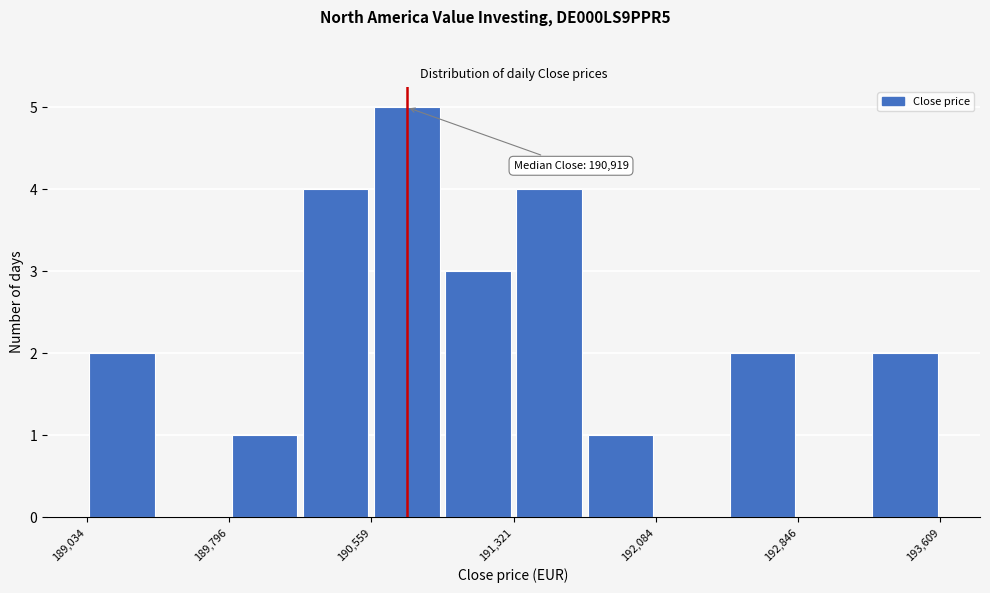

Around what value on the x-axis is the tallest bar? Give the approximate position of its centre, as read against the axis.

190700